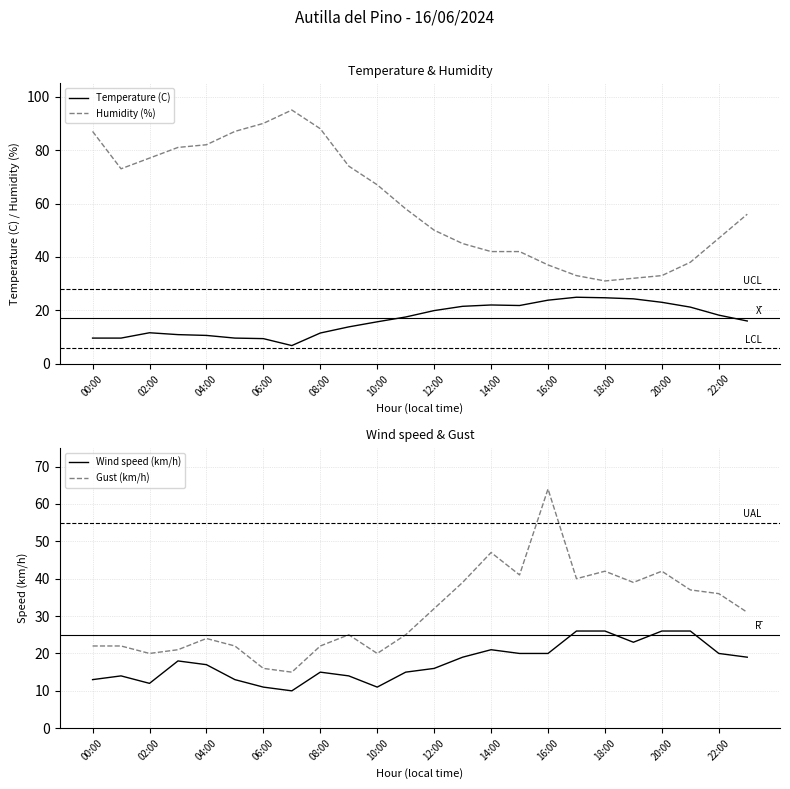

Which category has the highest value in the Wind speed (km/h) series?

17